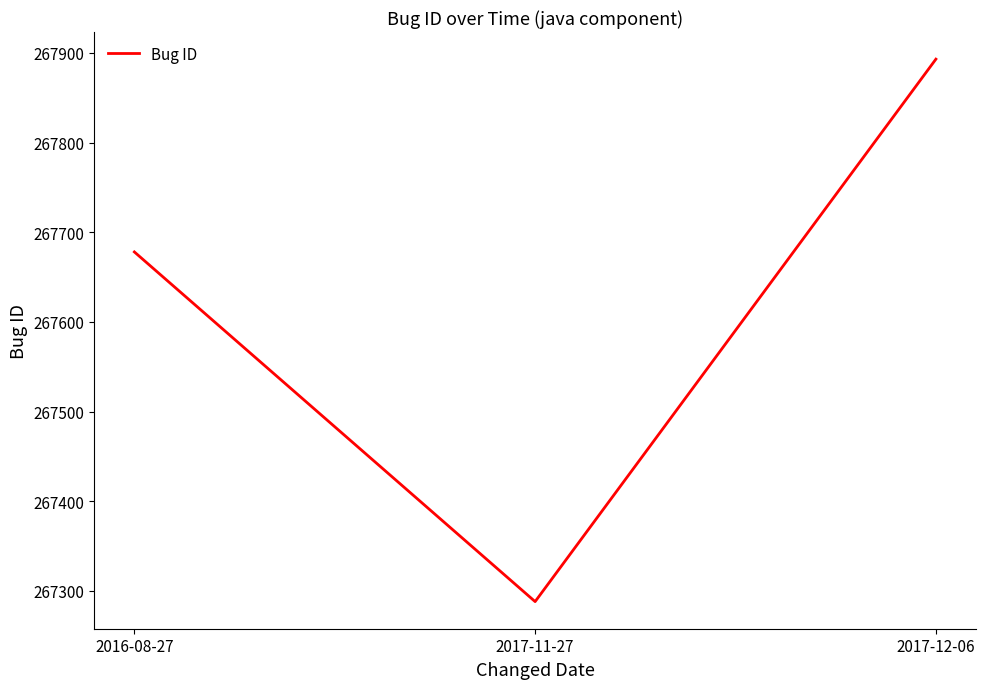

What is the change in value from 2016-08-27 to 2017-11-27?

-390